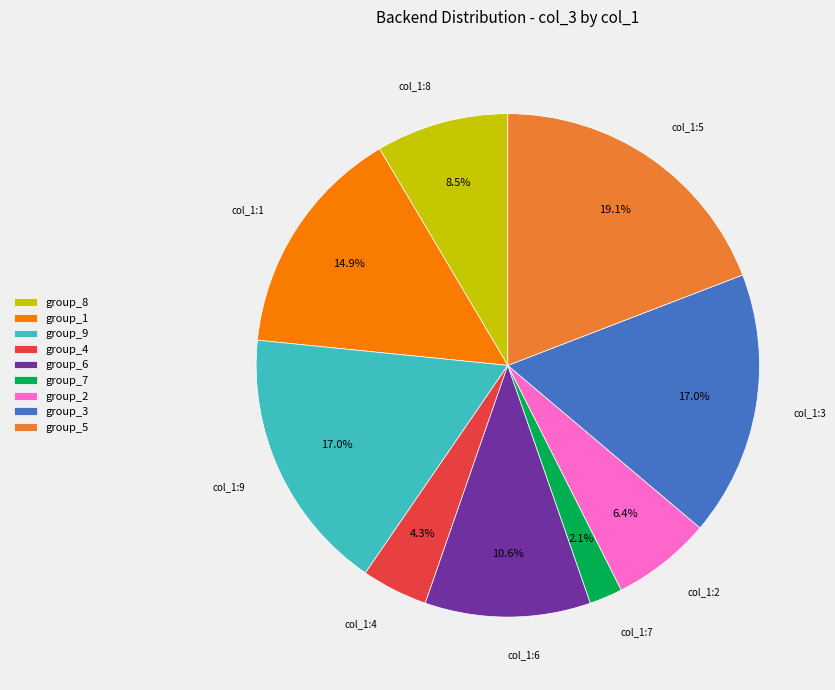

Which slice is the smallest?

group_7